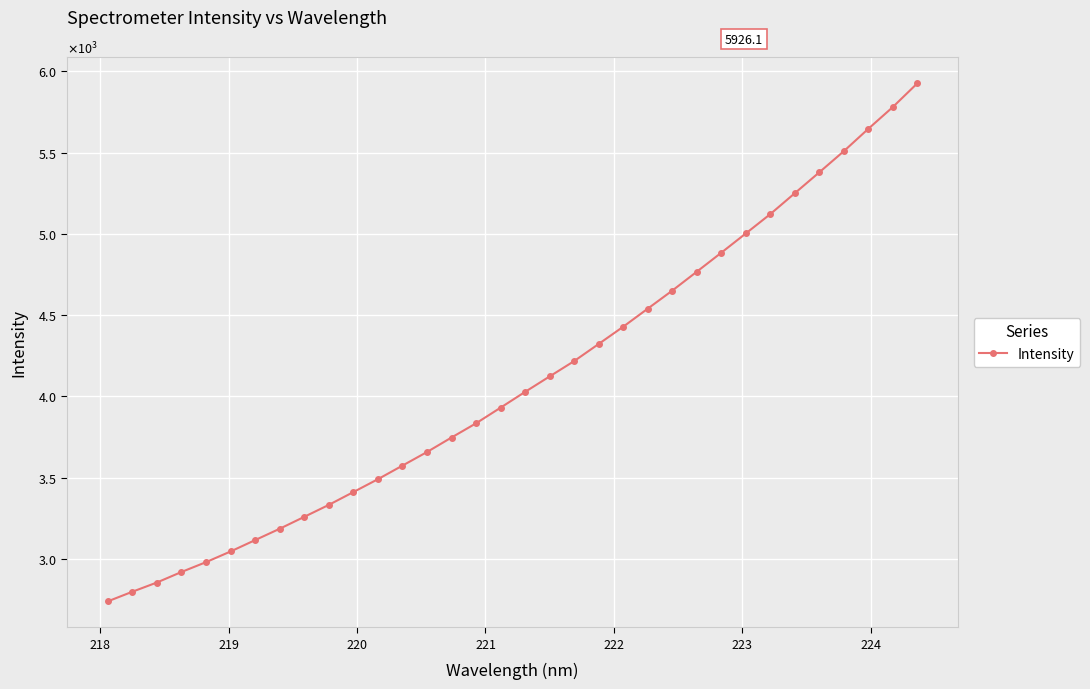

Does the chart have visible grid lines?

Yes